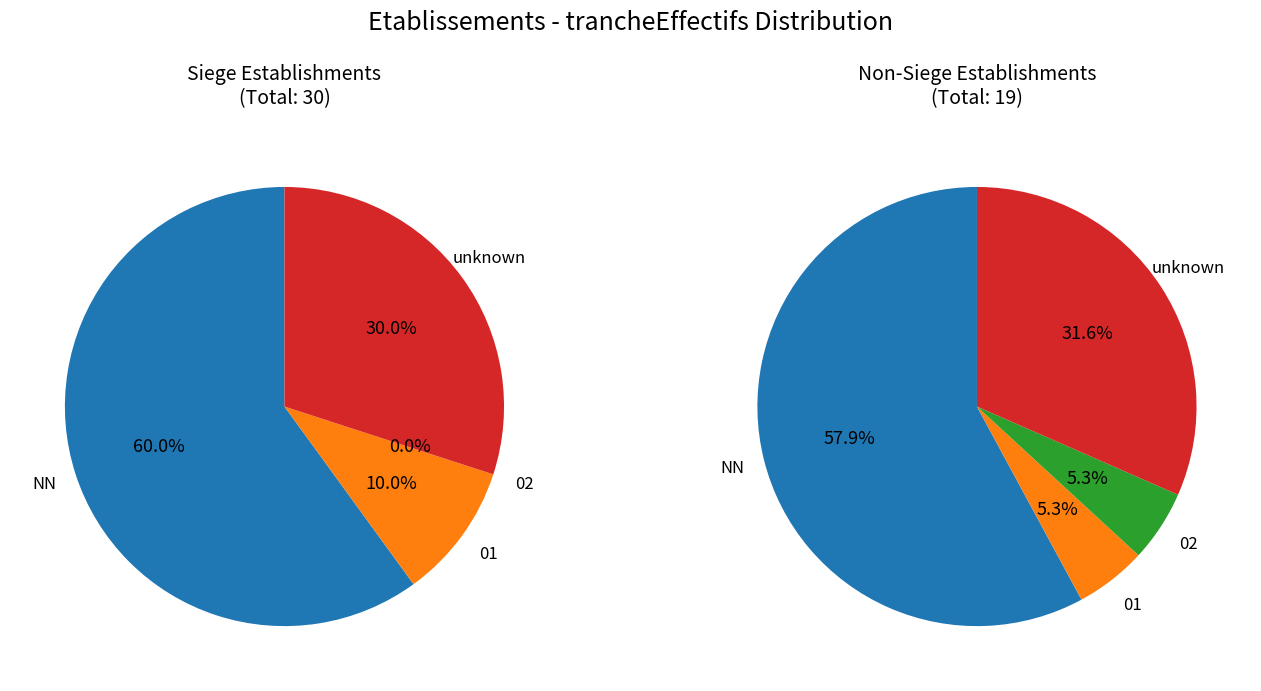

What portion of the pie excludes 01?

91.8%